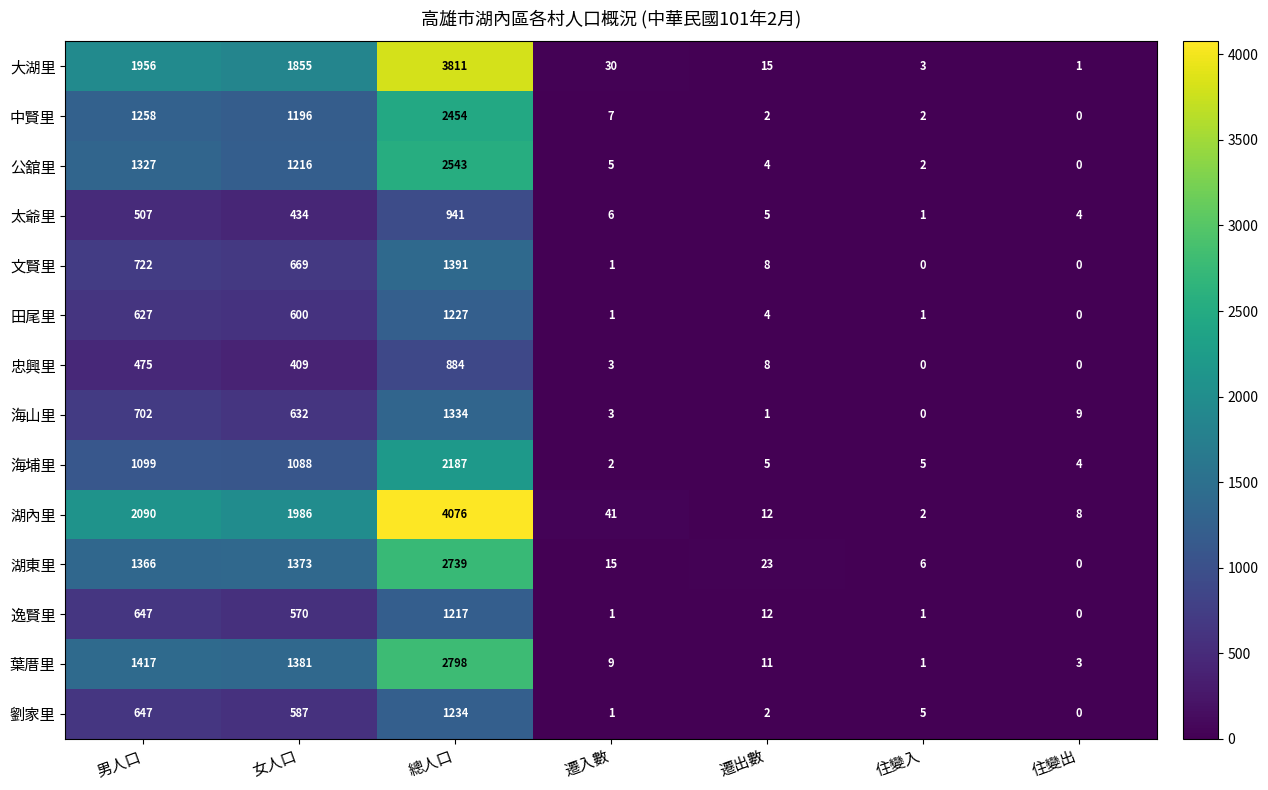

What is the maximum value shown in the chart?

4076